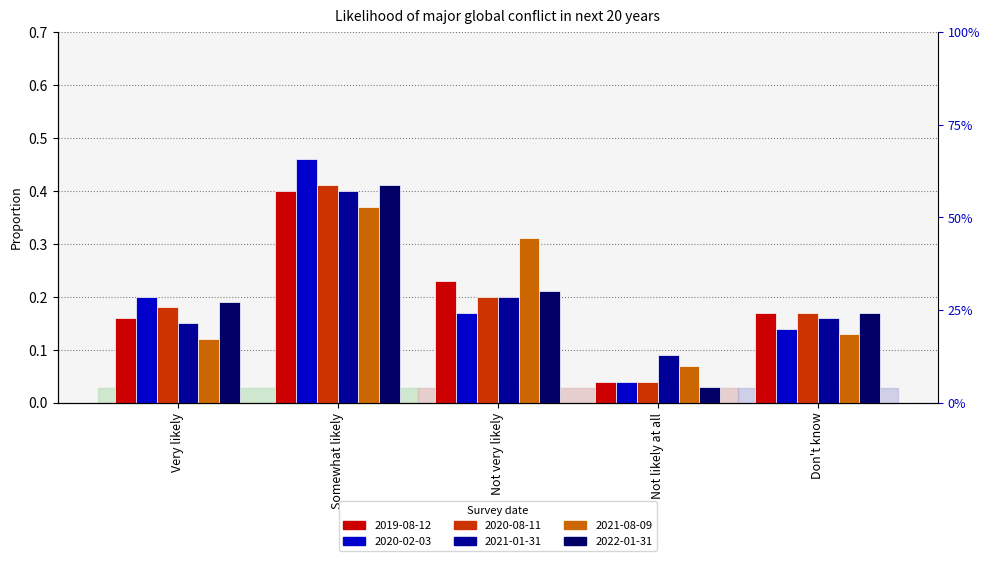

At which label is 2020-02-03 closest to 0?

Not likely at all